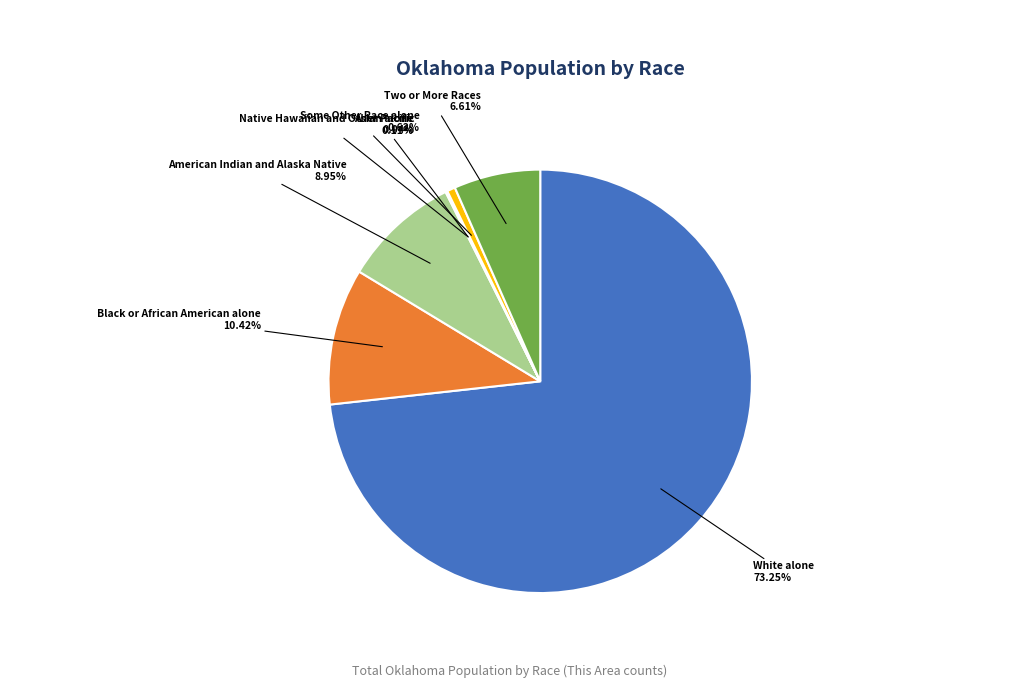

Is the sum of Some Other Race alone and Two or More Races greater than half?

No